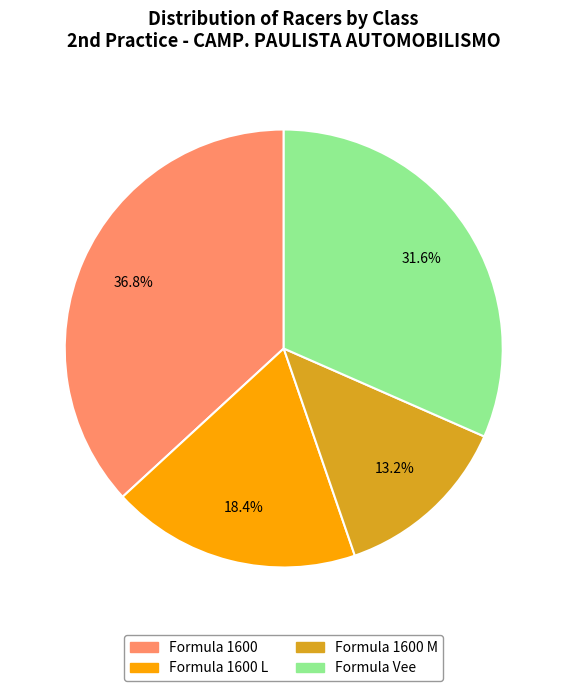

Does any single category account for the majority?

No